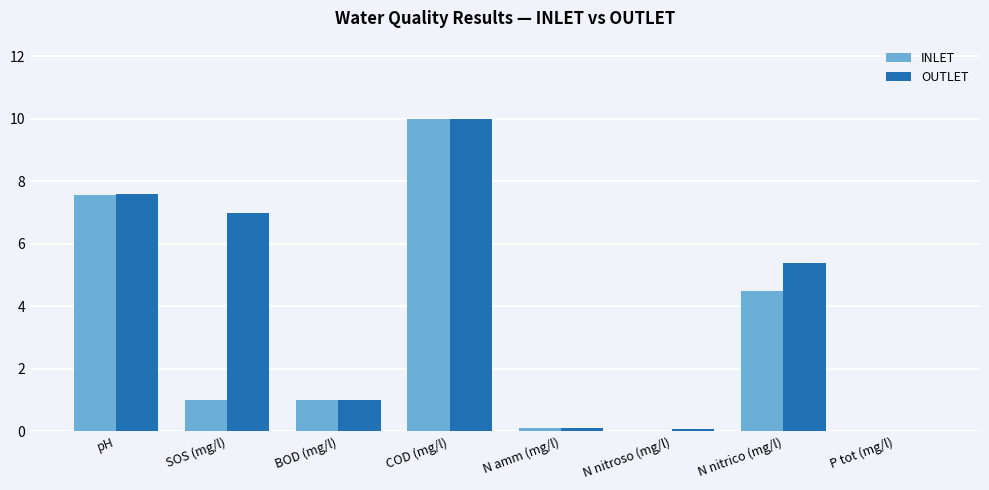

What is the sum of all OUTLET values?

31.2